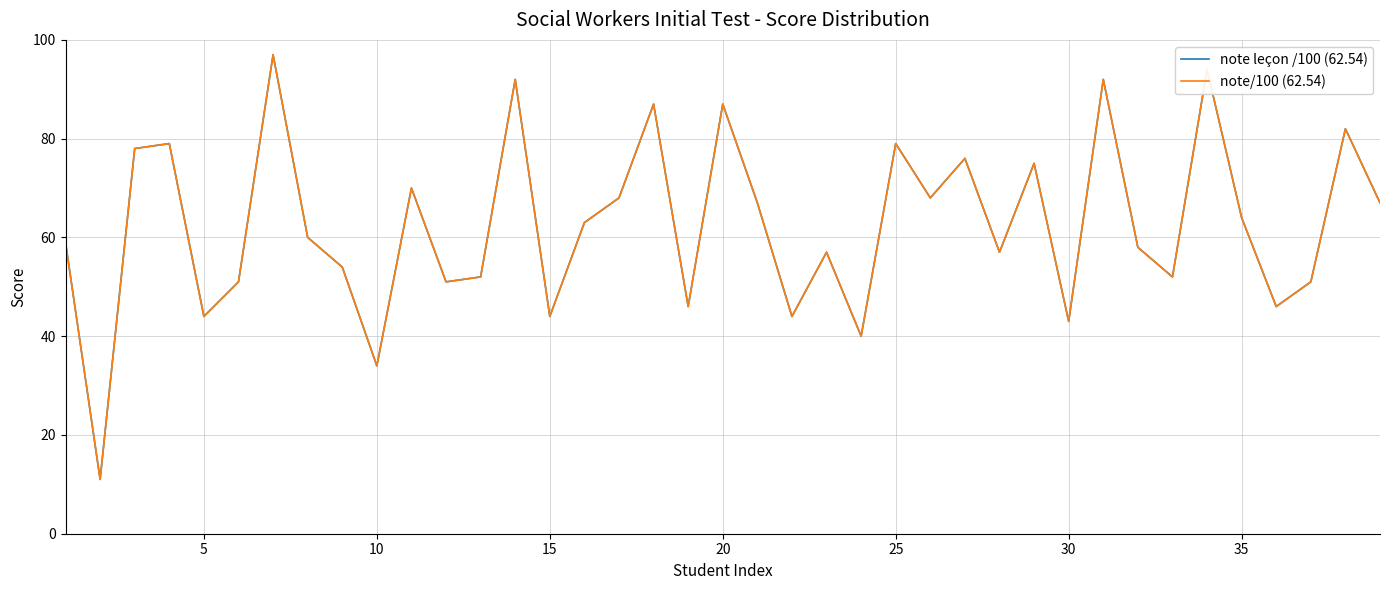

Is this an area chart (filled region under the line)?

No